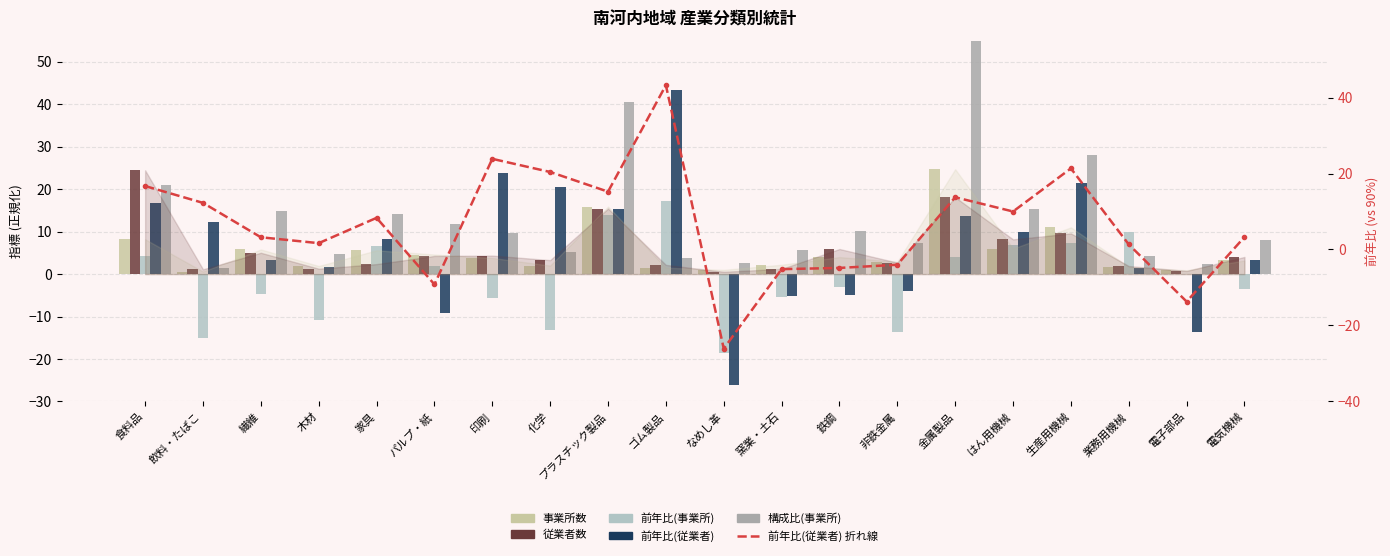

At how many categories does at least one series exceed 33?

3